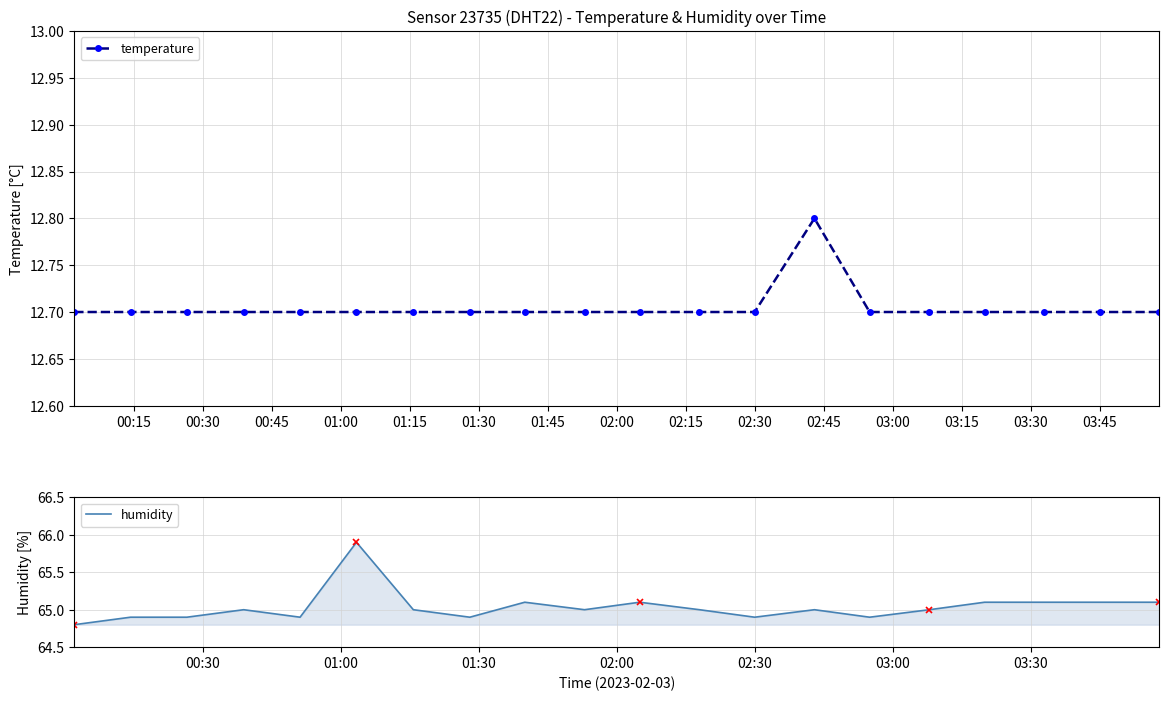

What is the lowest value of the temperature series?

12.7